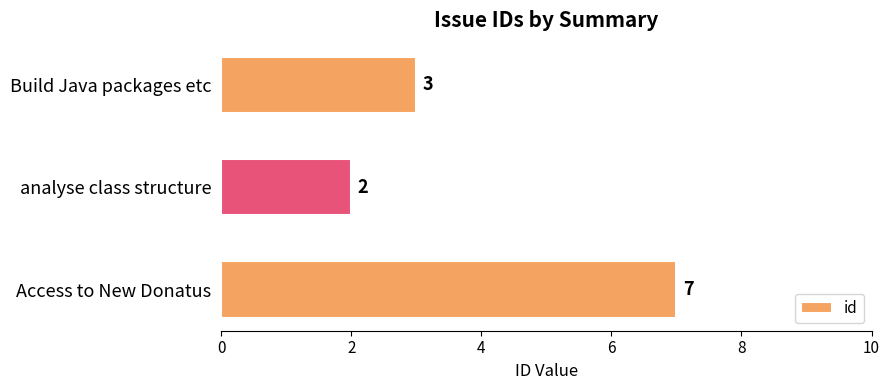

Where is the data nearest to the value 4?

Build Java packages etc